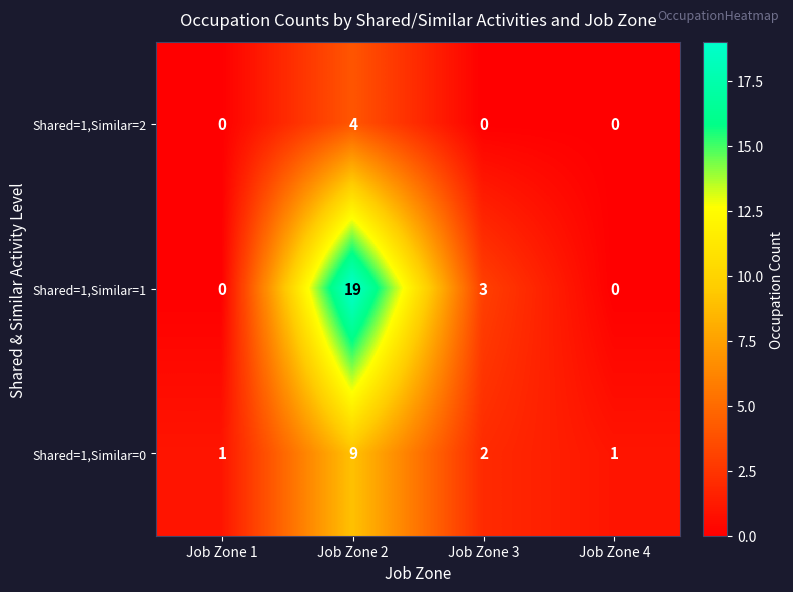

How many categories are shown in the chart?

4